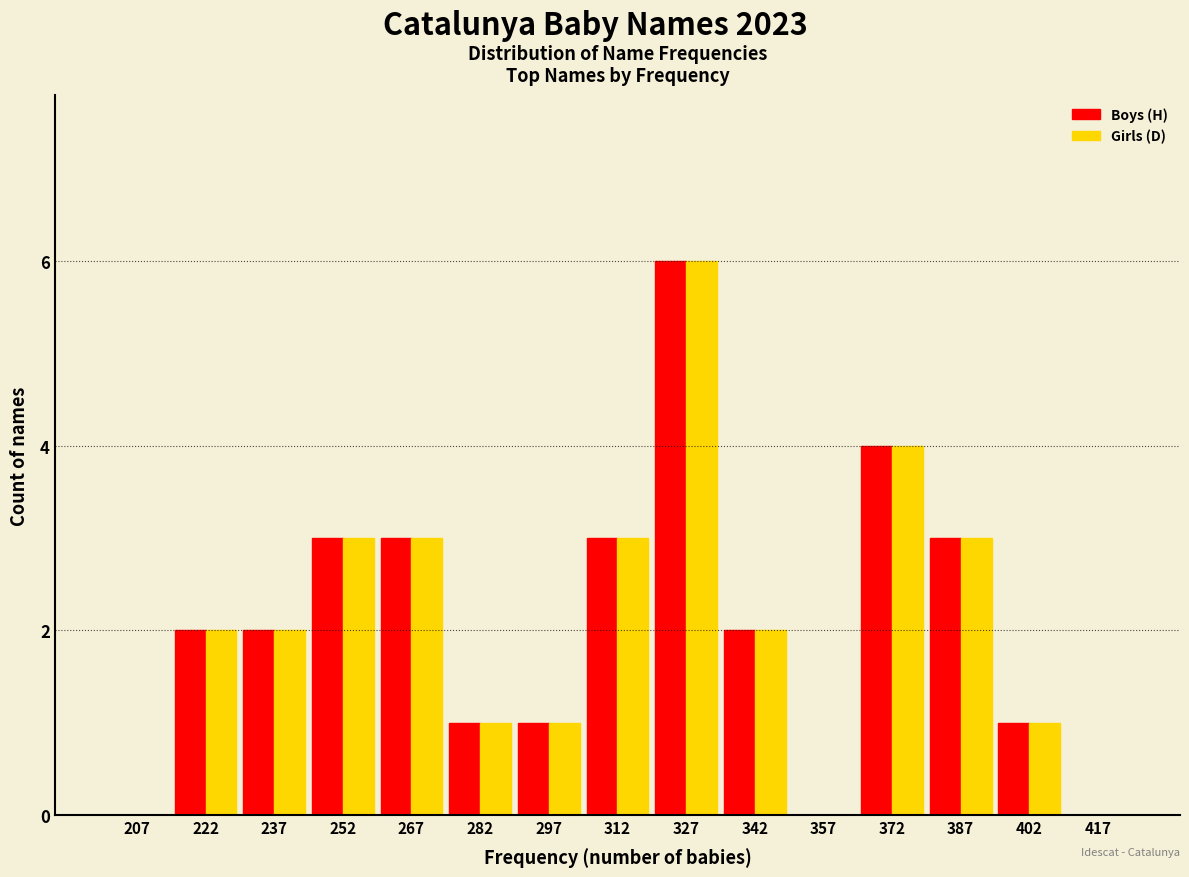

What is the height of the Girls (D) bar covering 380 to 395 on the x-axis? Neither the bar edges nor the heights are printed on the chart, so give them approximately, as read against the axes.

3